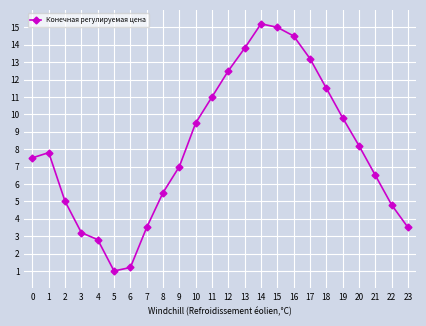

Reading right to left, what are all the values shown in this chart?

3.5	4.8	6.5	8.2	9.8	11.5	13.2	14.5	15.0	15.2	13.8	12.5	11.0	9.5	7.0	5.5	3.5	1.2	1.0	2.8	3.2	5.0	7.8	7.5